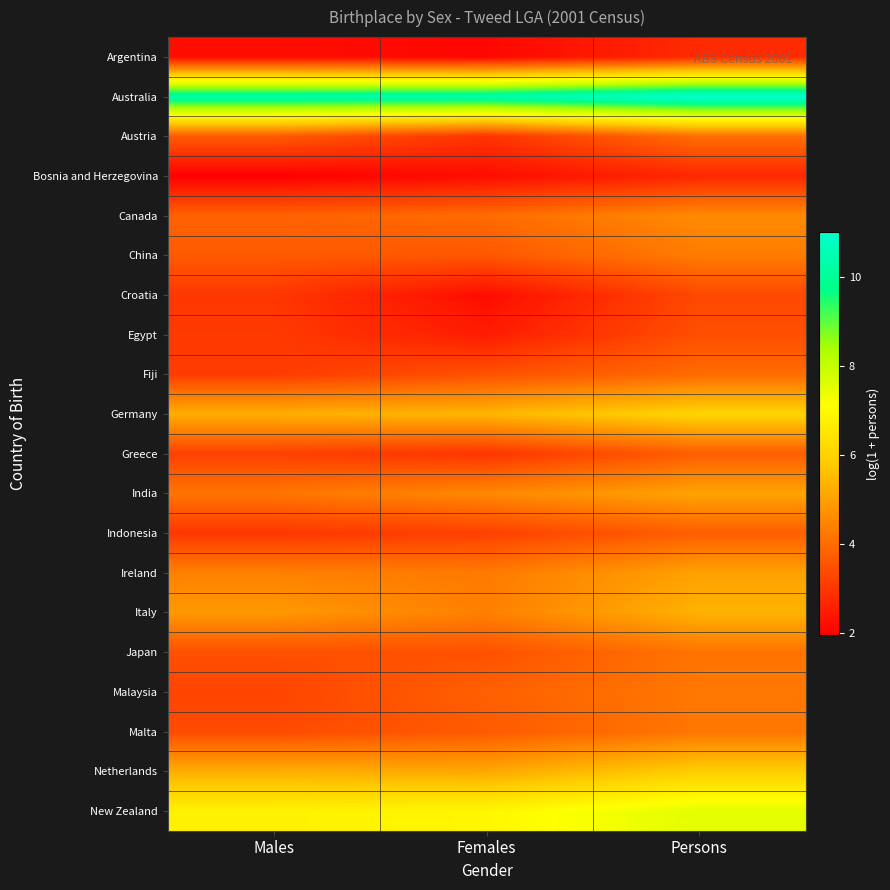

At Persons, list the series in order from largest to smallest.

Australia, New Zealand, Germany, Netherlands, Italy, India, Ireland, Canada, China, Malaysia, Malta, Japan, Austria, Fiji, Indonesia, Greece, Egypt, Croatia, Argentina, Bosnia and Herzegovina